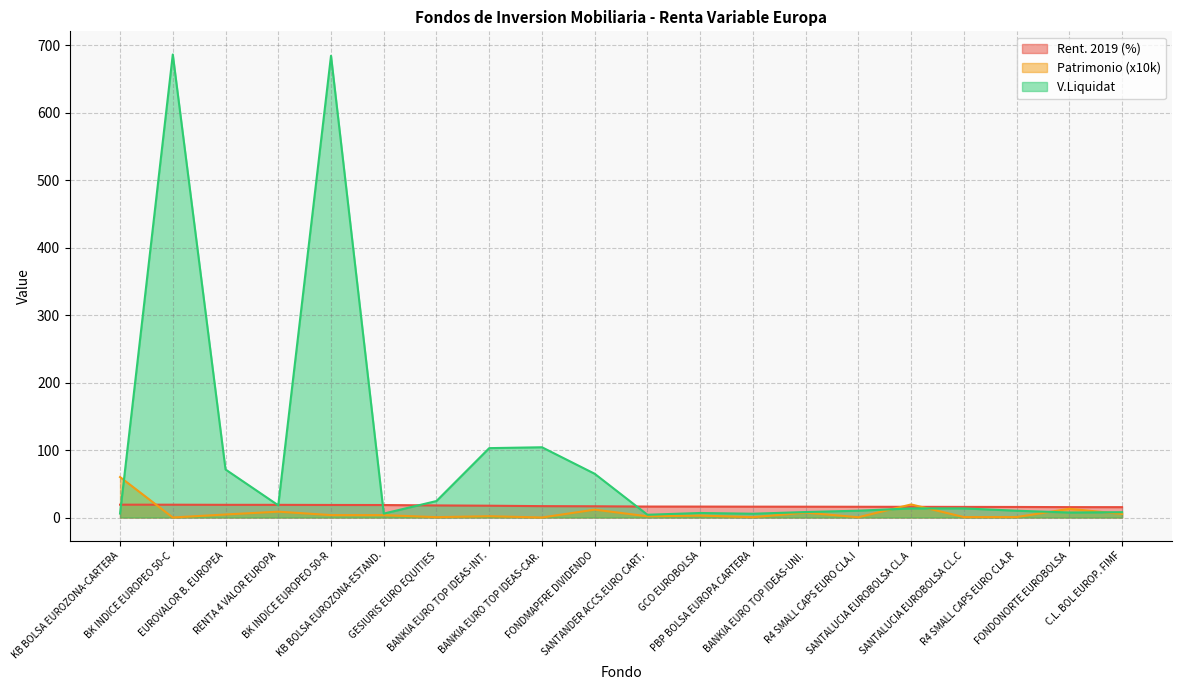

Reading left to right, what are all the values shown in this chart?

Rent. 2019: 19.1	19.0	18.8	18.8	18.6	18.5	17.9	17.5	16.9	16.7	16.3	16.2	16.1	16.1	16.0	15.9	15.8	15.7	15.4	15.4
Patrimonio: 60.0	0.1	4.5	8.7	3.6	3.6	0.6	2.0	0.1	11.7	1.8	2.9	0.5	7.3	0.4	19.4	0.7	0.7	12.9	5.4
V.Liquidat: 5.9	686.7	71.2	18.1	684.8	5.8	24.5	102.9	104.2	64.9	4.1	6.7	5.6	8.1	10.1	13.5	13.5	10.1	7.4	7.9